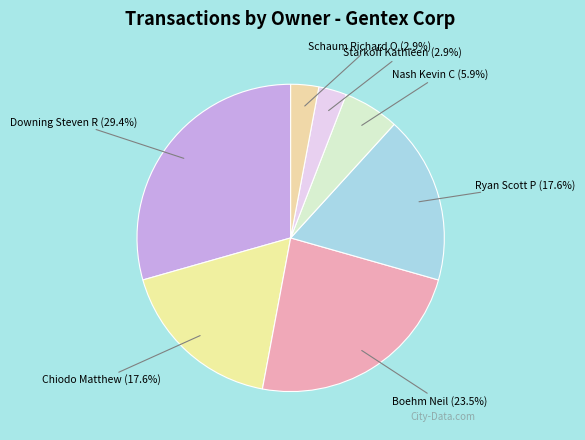

Count the number of slices in the pie.

7